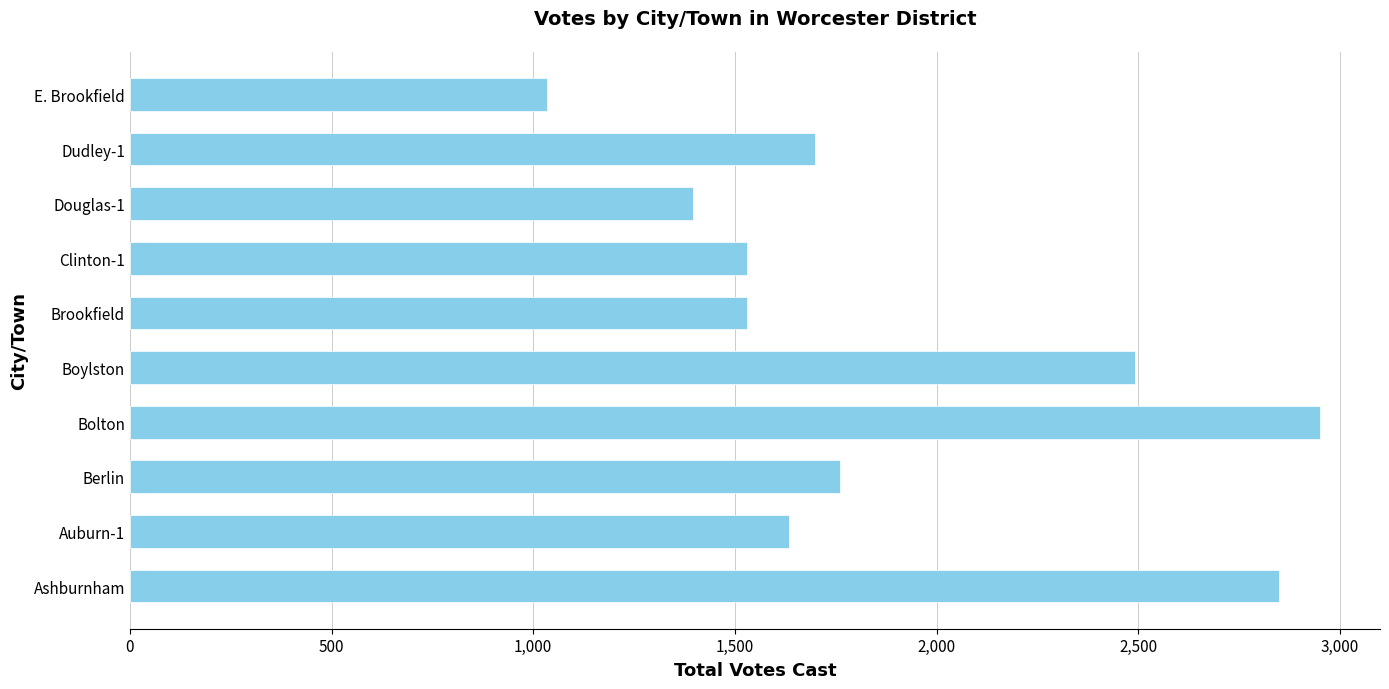

Are the bars grouped side by side (vs. stacked)?

No